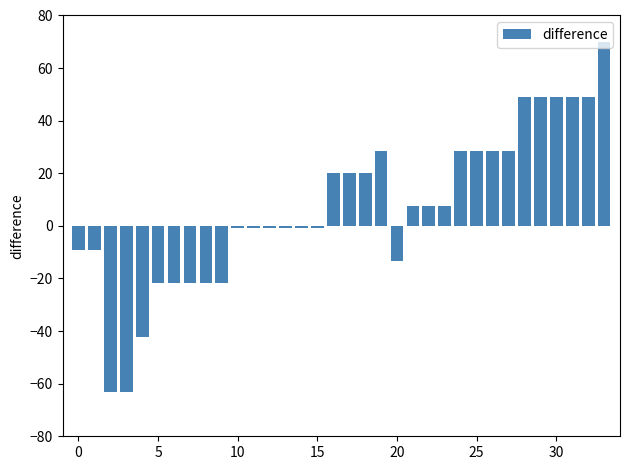

What is the sum of all values?

228.8